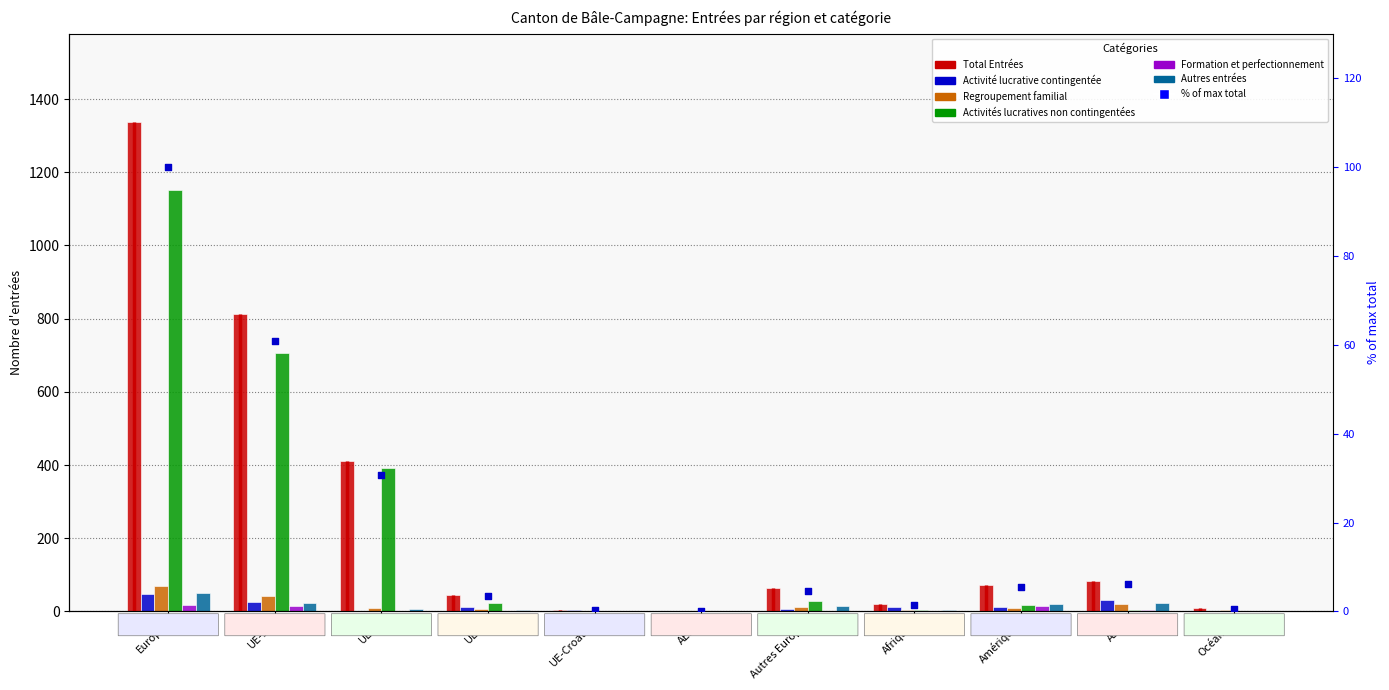

Is the value of Regroupement familial at UE-2 greater than the value of Activité lucrative contingentée at UE-17?

No